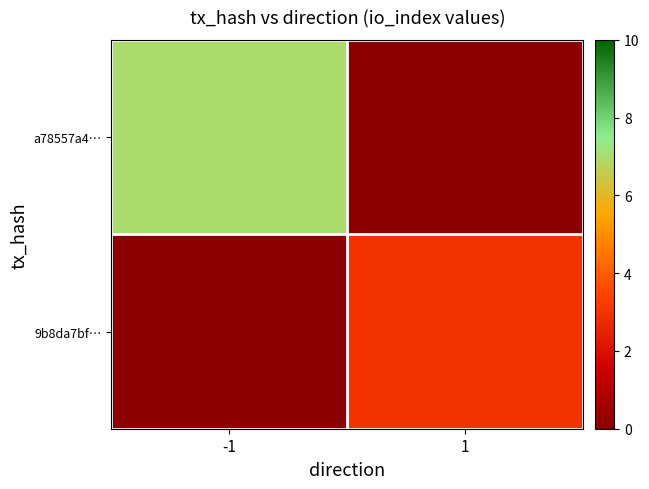

List the series in order of their peak value, highest first.

a78557a4…, 9b8da7bf…